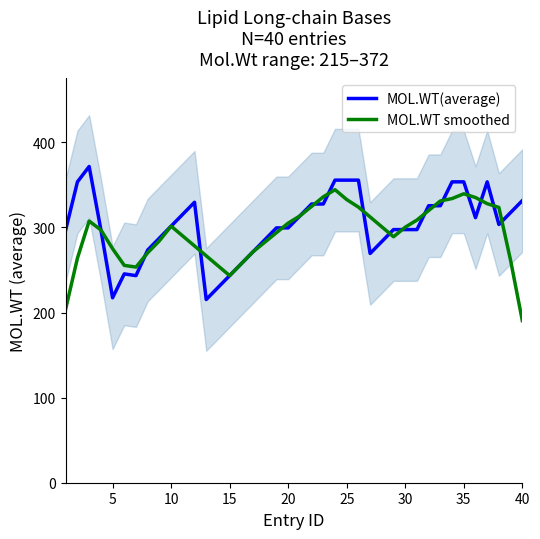

What is the average value of the MOL.WT smoothed series?

292.6